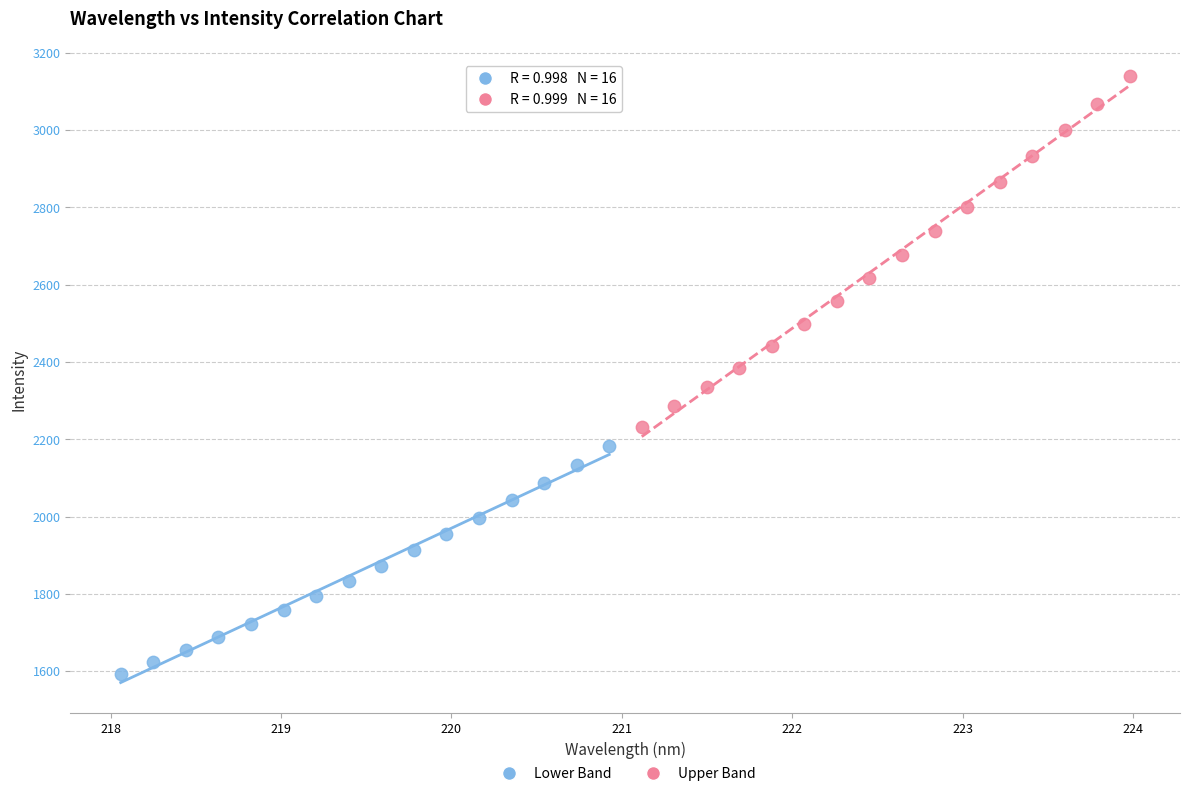

Which series reaches the minimum Y coordinate?

Lower Band